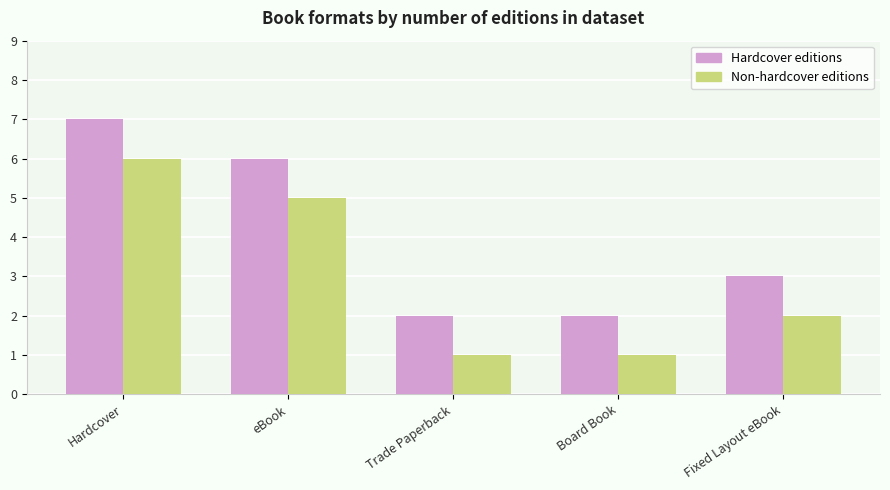

What is the difference between the Non-hardcover editions values at Board Book and Hardcover?

5